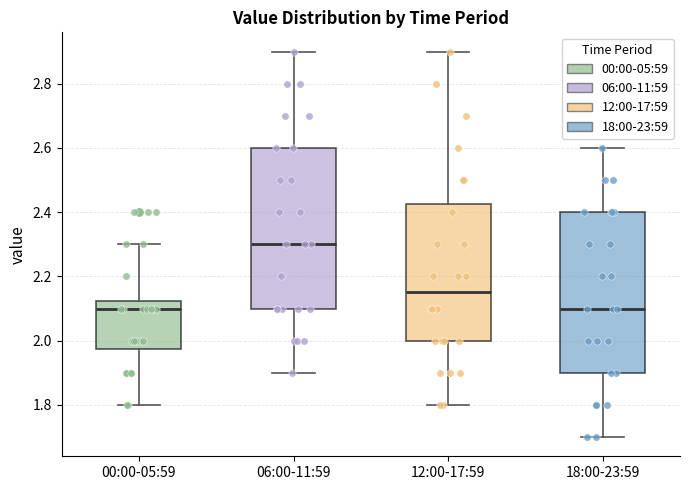

Reading left to right, transcribe this box plot: for each box, give where its median line is, the range the box spans, and where its two whiskers end, as read against the y-axis. The values are not printed on the chart, so give them approximately, as read against the axis.

00:00-05:59: median 2.10, box 1.98 to 2.12, whiskers 1.80 to 2.30
06:00-11:59: median 2.30, box 2.10 to 2.60, whiskers 1.90 to 2.90
12:00-17:59: median 2.16, box 2.00 to 2.42, whiskers 1.80 to 2.90
18:00-23:59: median 2.10, box 1.90 to 2.40, whiskers 1.70 to 2.60